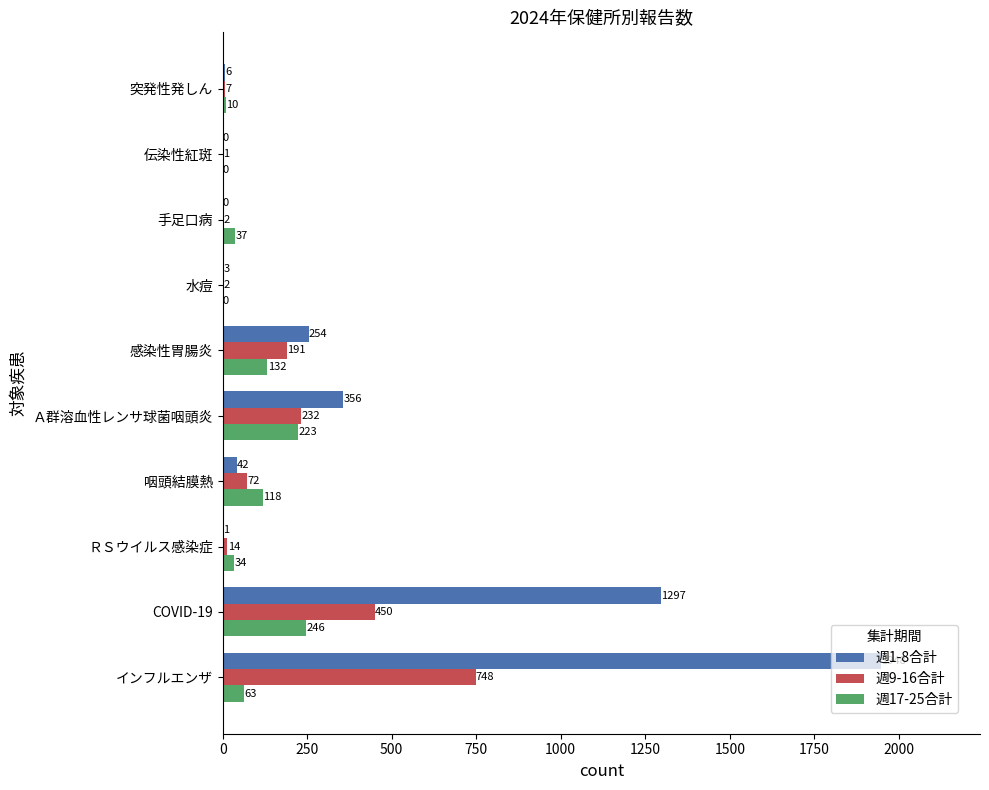

What is the sum of all 週17-25合計 values?

863